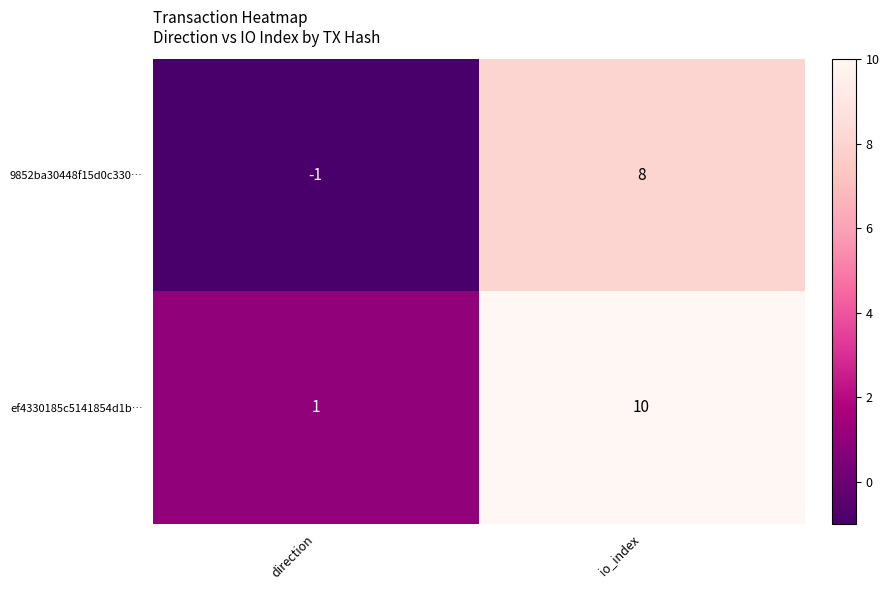

Where is 9852ba30448f15d0c330… nearest to the value 3?

direction